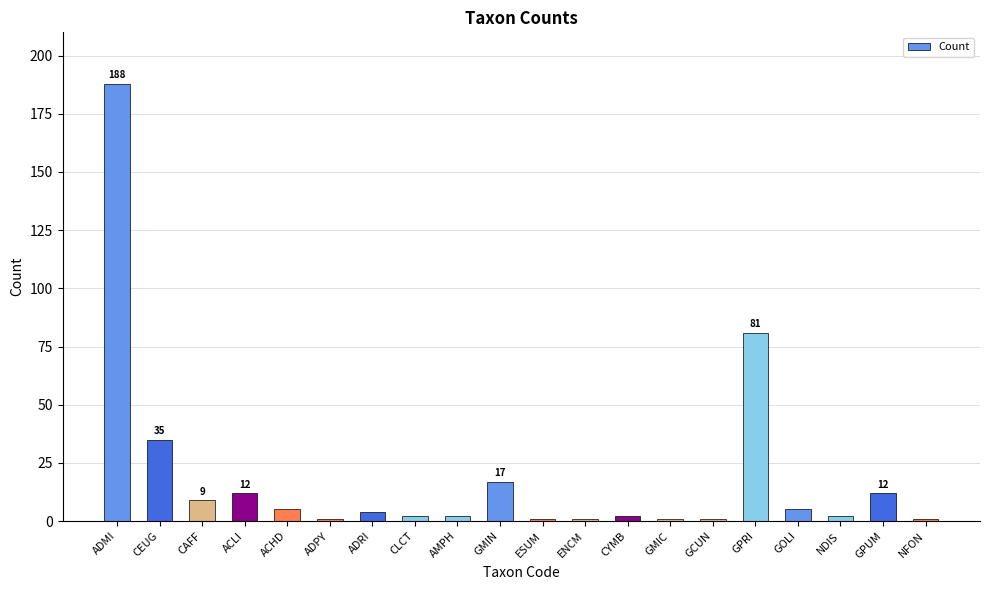

What is the change in value from CEUG to ADRI?

-31